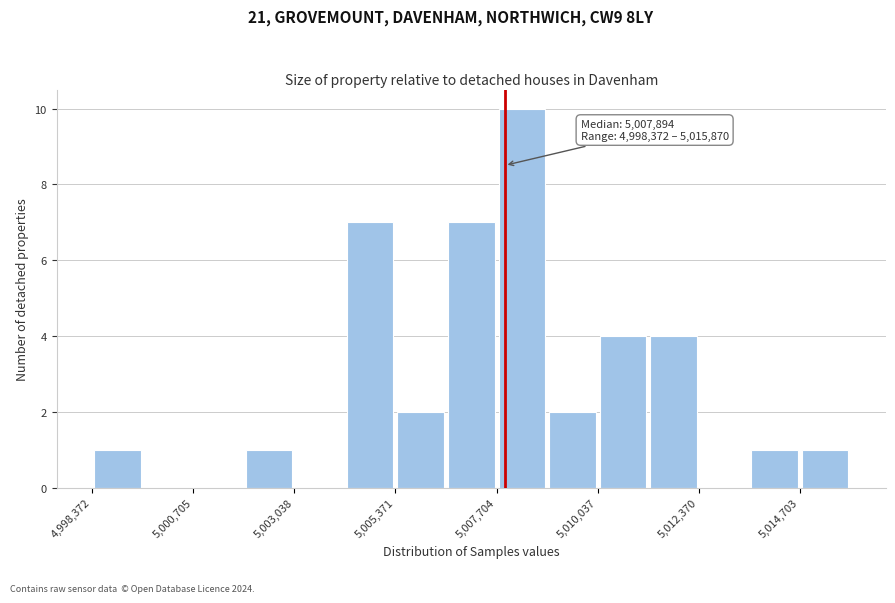

Around what value on the x-axis is the tallest bar? Give the approximate position of its centre, as read against the axis.

5008500